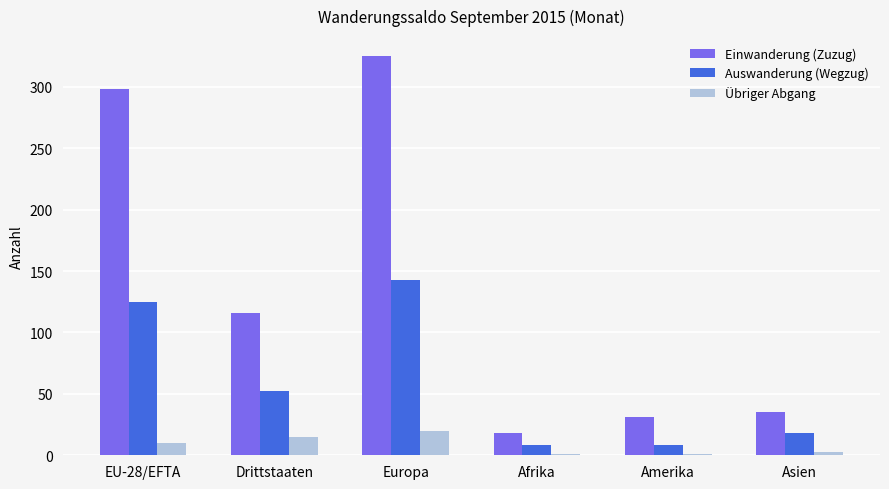

Between EU-28/EFTA and Amerika, which series saw the biggest shift?

Einwanderung (Zuzug)